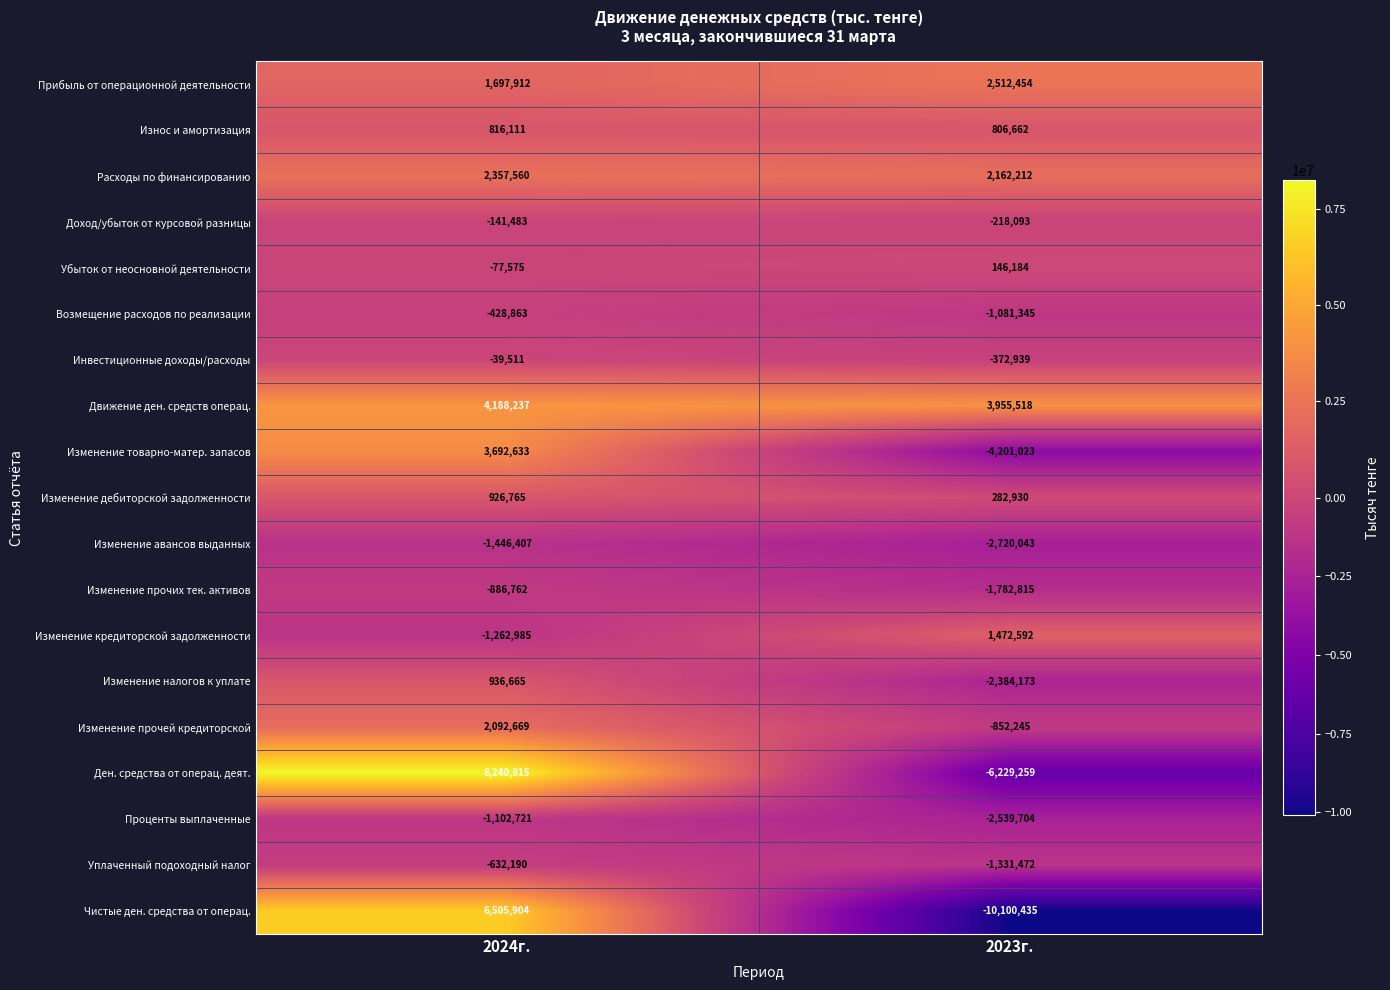

What is the sum of the Убыток от неосновной деятельности values at 2023г. and 2024г.?

68609